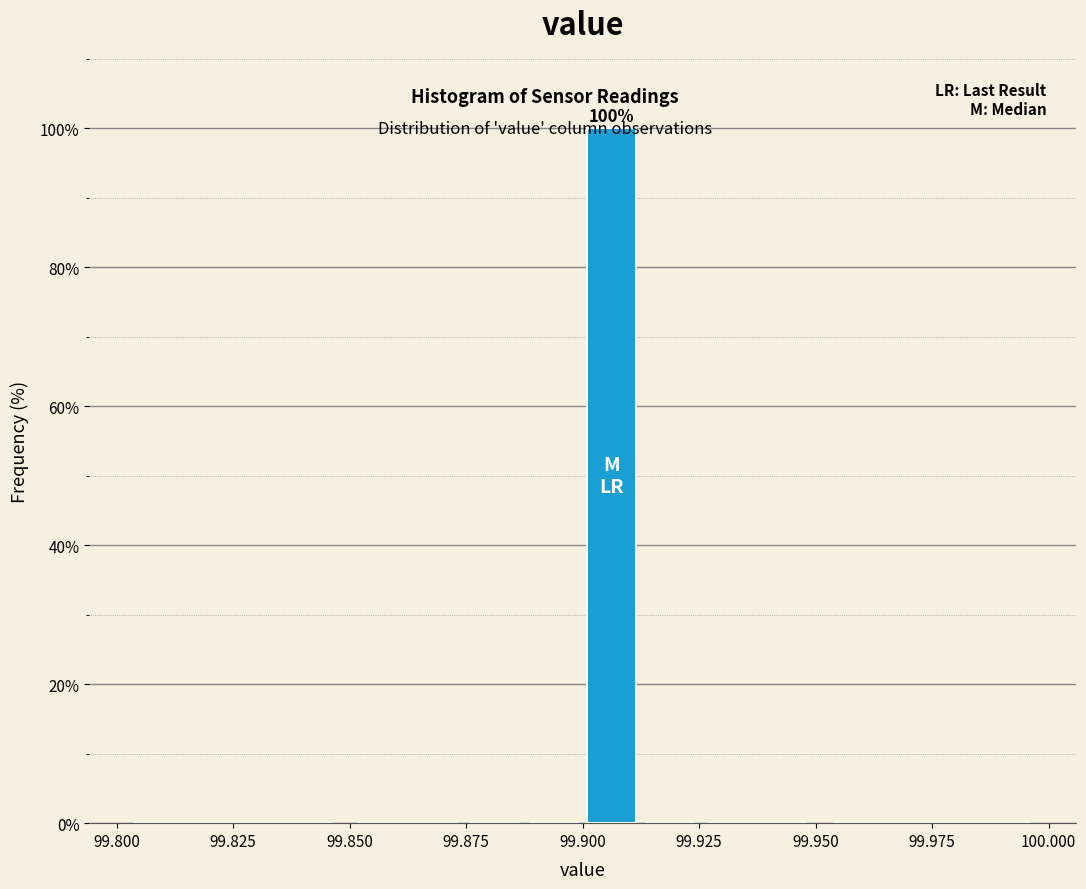

Around what value on the x-axis is the tallest bar? Give the approximate position of its centre, as read against the axis.

99.905